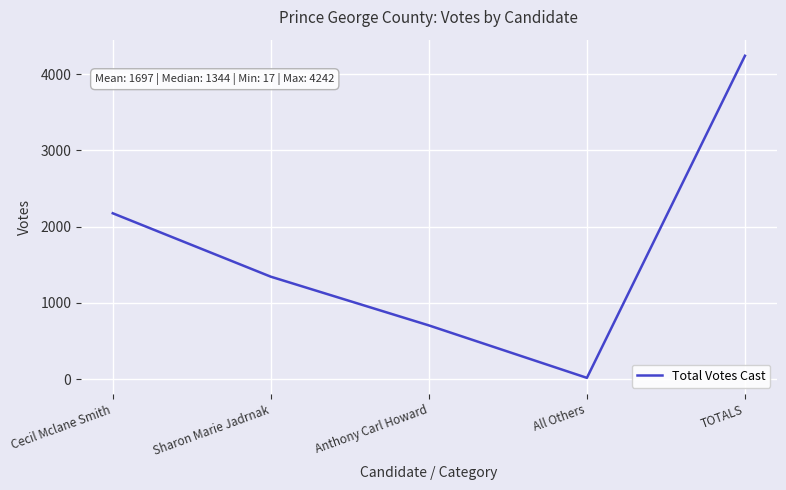

How many values are below 1344?

2